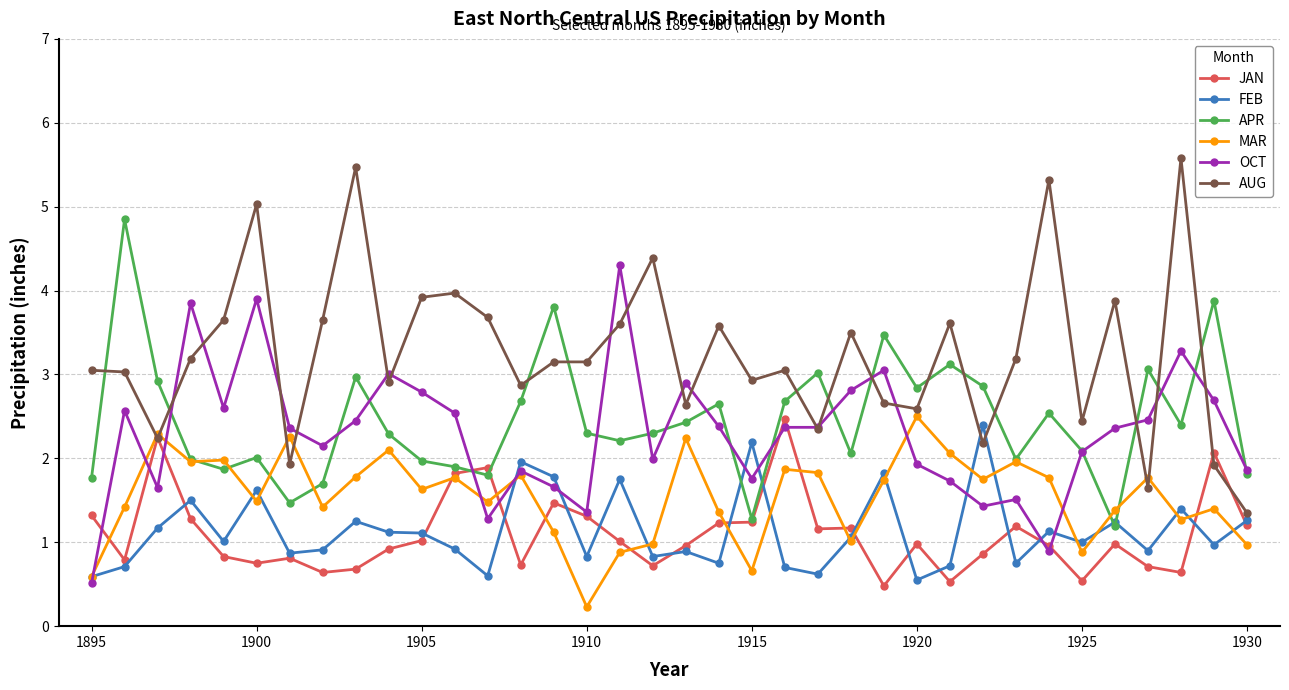

True or false: AUG and FEB cross at least once.

True